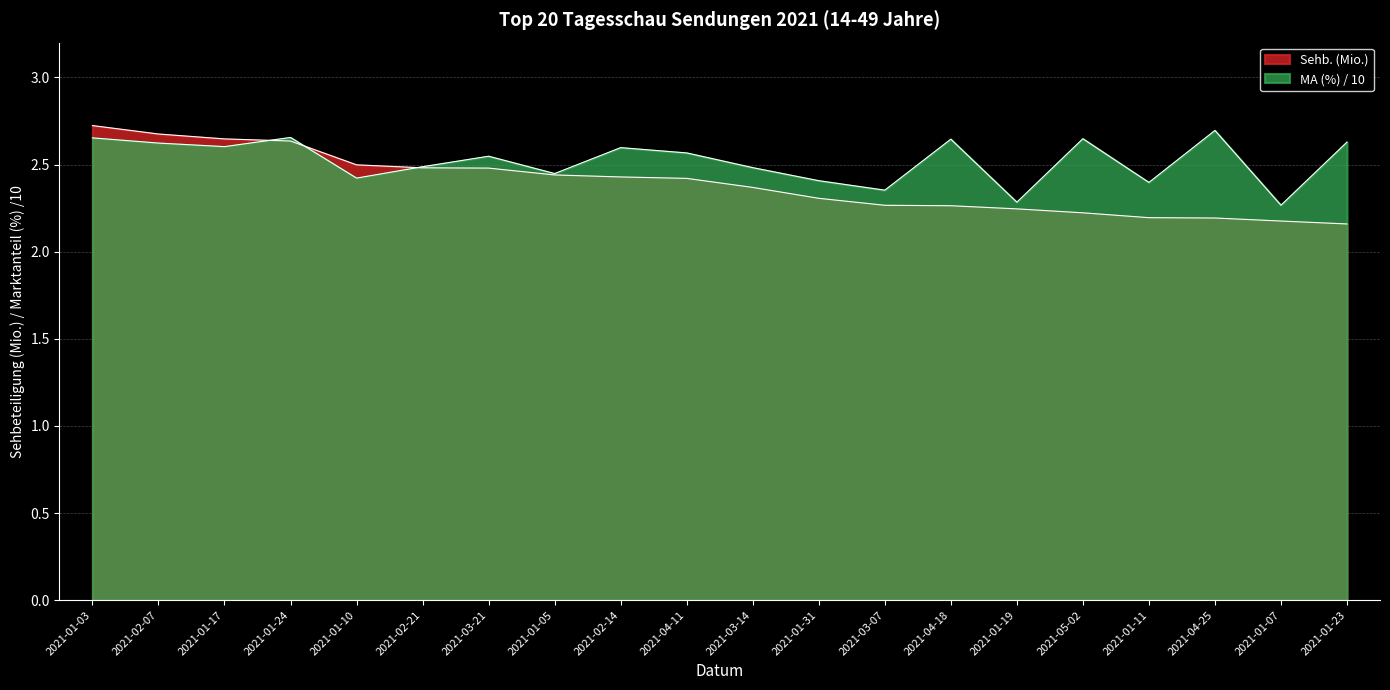

Reading left to right, extract all data points from this chart.

Sehb. (Mio.): 2021-01-03=2.7	2021-02-07=2.7	2021-01-17=2.6	2021-01-24=2.6	2021-01-10=2.5	2021-02-21=2.5	2021-03-21=2.5	2021-01-05=2.4	2021-02-14=2.4	2021-04-11=2.4	2021-03-14=2.4	2021-01-31=2.3	2021-03-07=2.3	2021-04-18=2.3	2021-01-19=2.2	2021-05-02=2.2	2021-01-11=2.2	2021-04-25=2.2	2021-01-07=2.2	2021-01-23=2.2
MA (%): 2021-01-03=2.7	2021-02-07=2.6	2021-01-17=2.6	2021-01-24=2.7	2021-01-10=2.4	2021-02-21=2.5	2021-03-21=2.5	2021-01-05=2.4	2021-02-14=2.6	2021-04-11=2.6	2021-03-14=2.5	2021-01-31=2.4	2021-03-07=2.4	2021-04-18=2.6	2021-01-19=2.3	2021-05-02=2.6	2021-01-11=2.4	2021-04-25=2.7	2021-01-07=2.3	2021-01-23=2.6